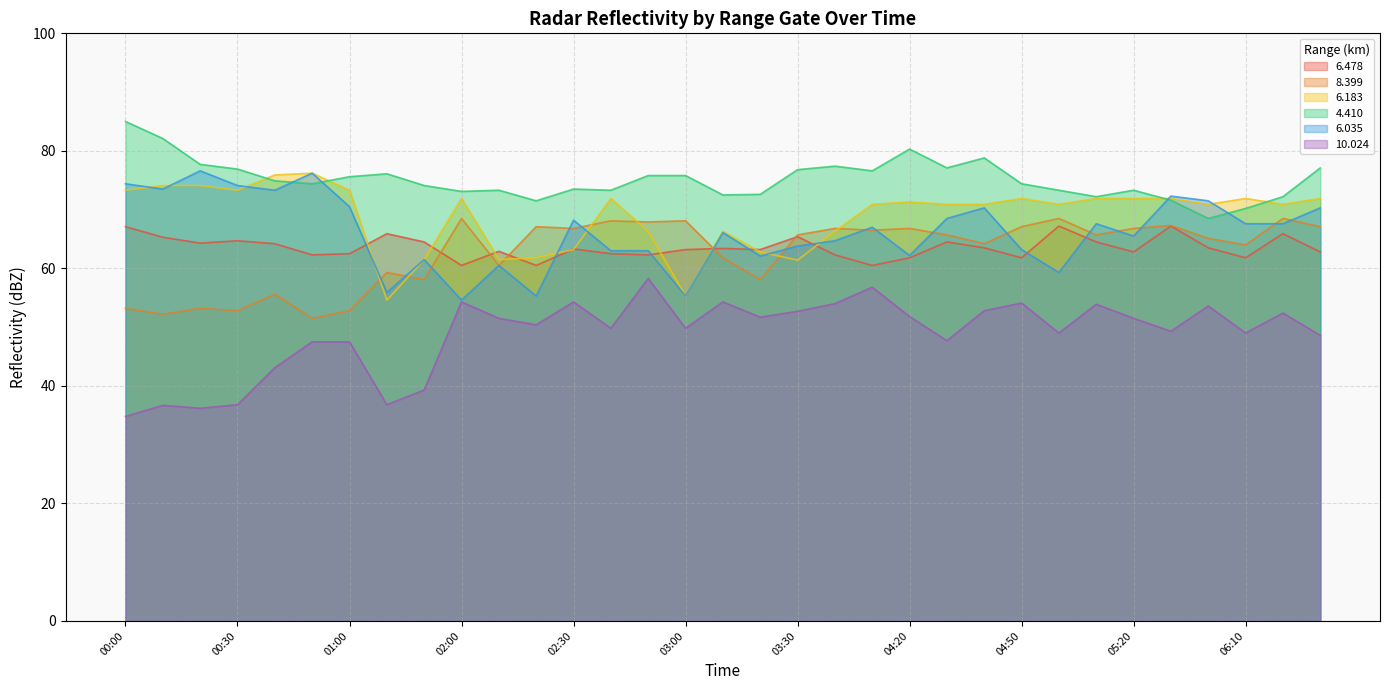

At which label is 10.024 closest to 46?

00:50